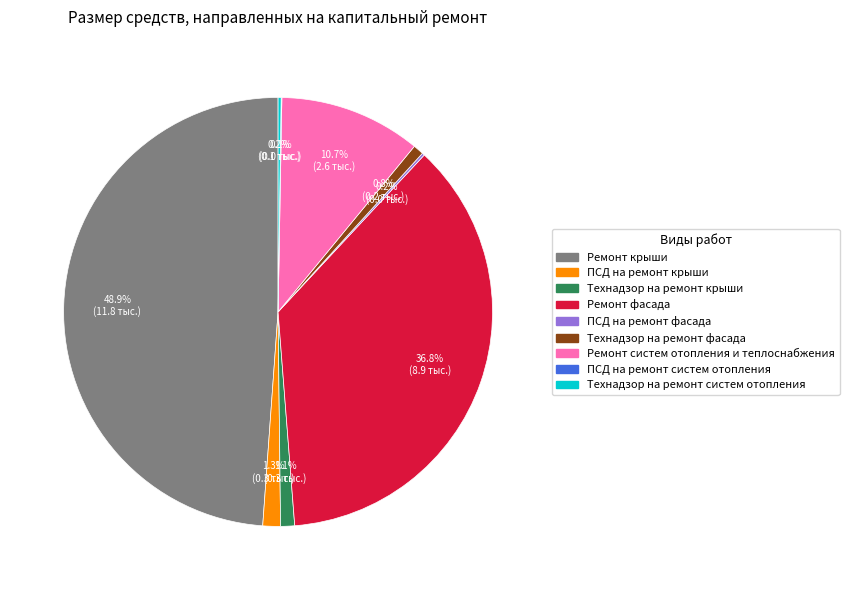

Do Ремонт фасада and Ремонт систем отопления и теплоснабжения together represent more than half of the pie?

No